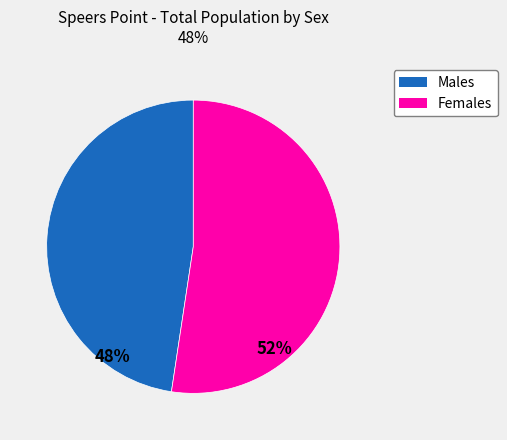

The Females slice represents 39% of the pie. True or false?

False